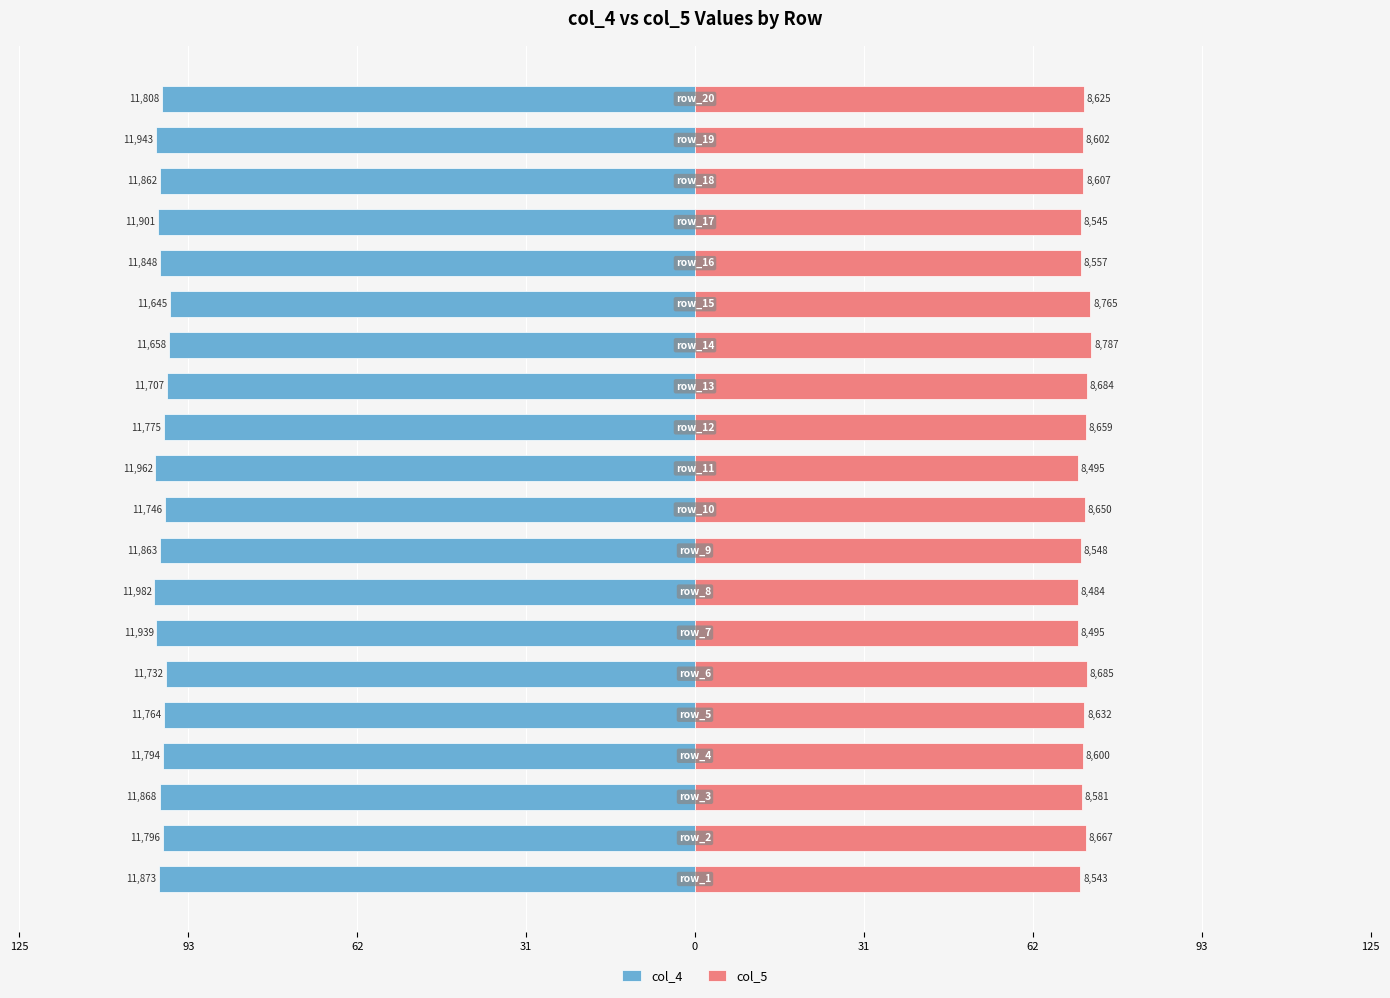

Count the number of data series in this chart.

2